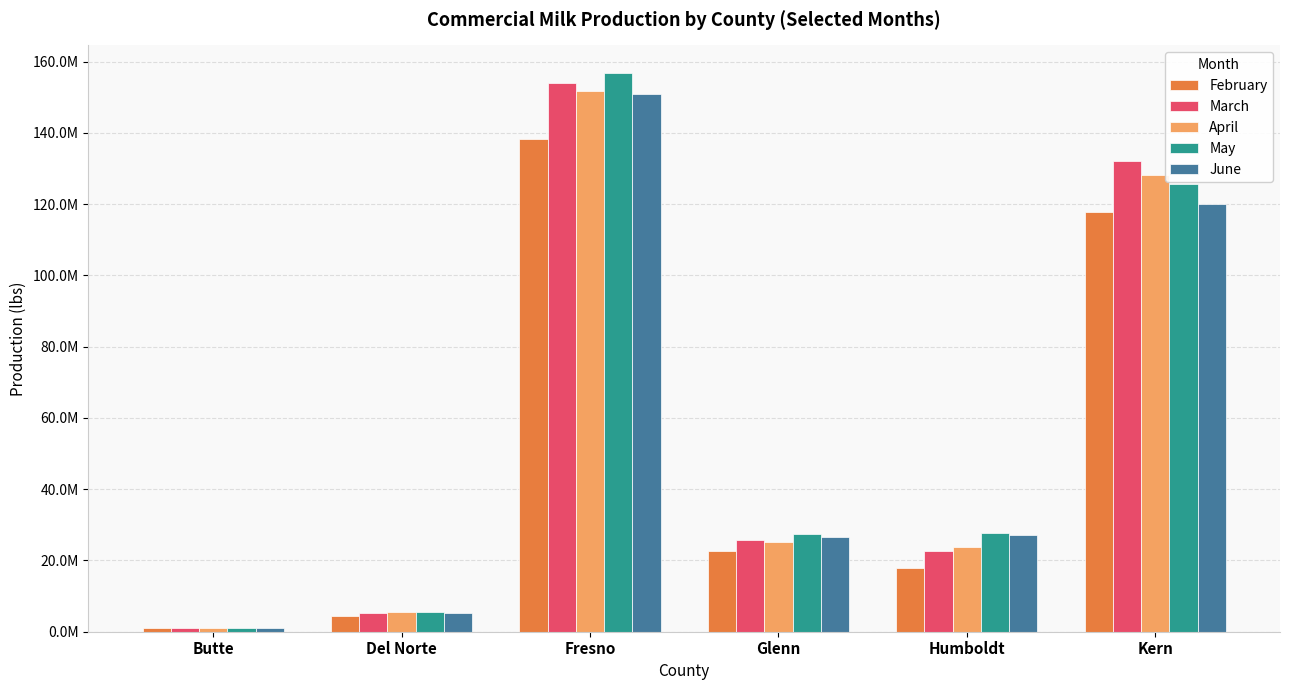

Which series has the largest range (max minus min)?

May